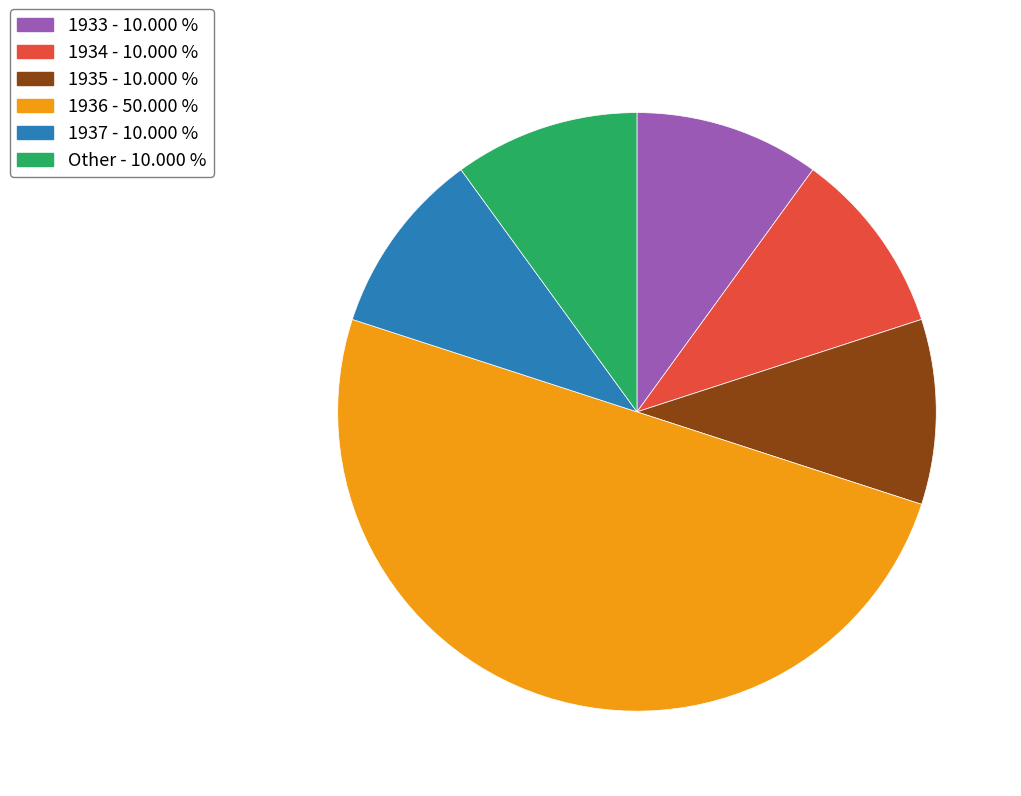

What is the largest slice in the pie chart?

1936